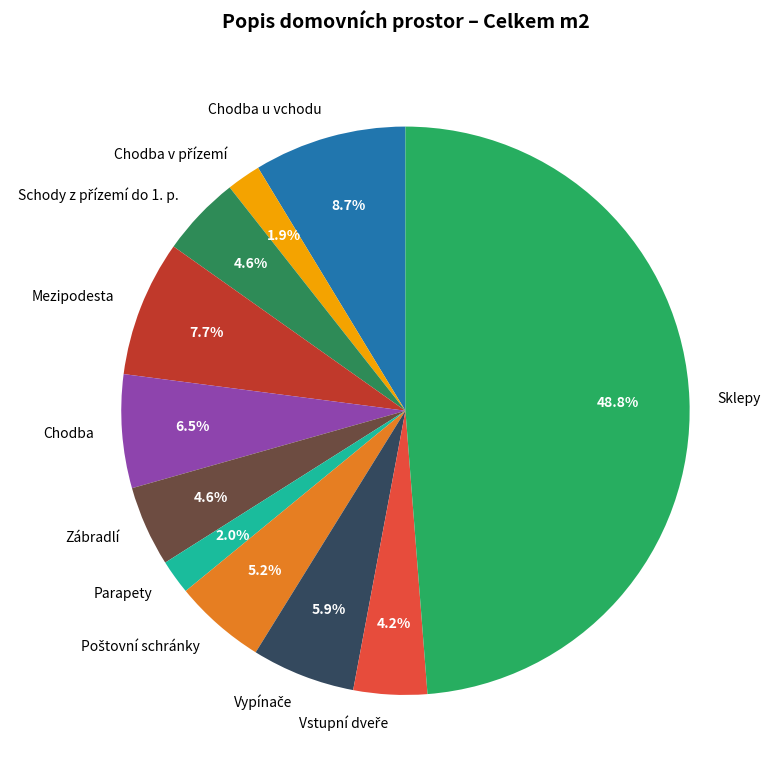

Does any single category account for the majority?

No